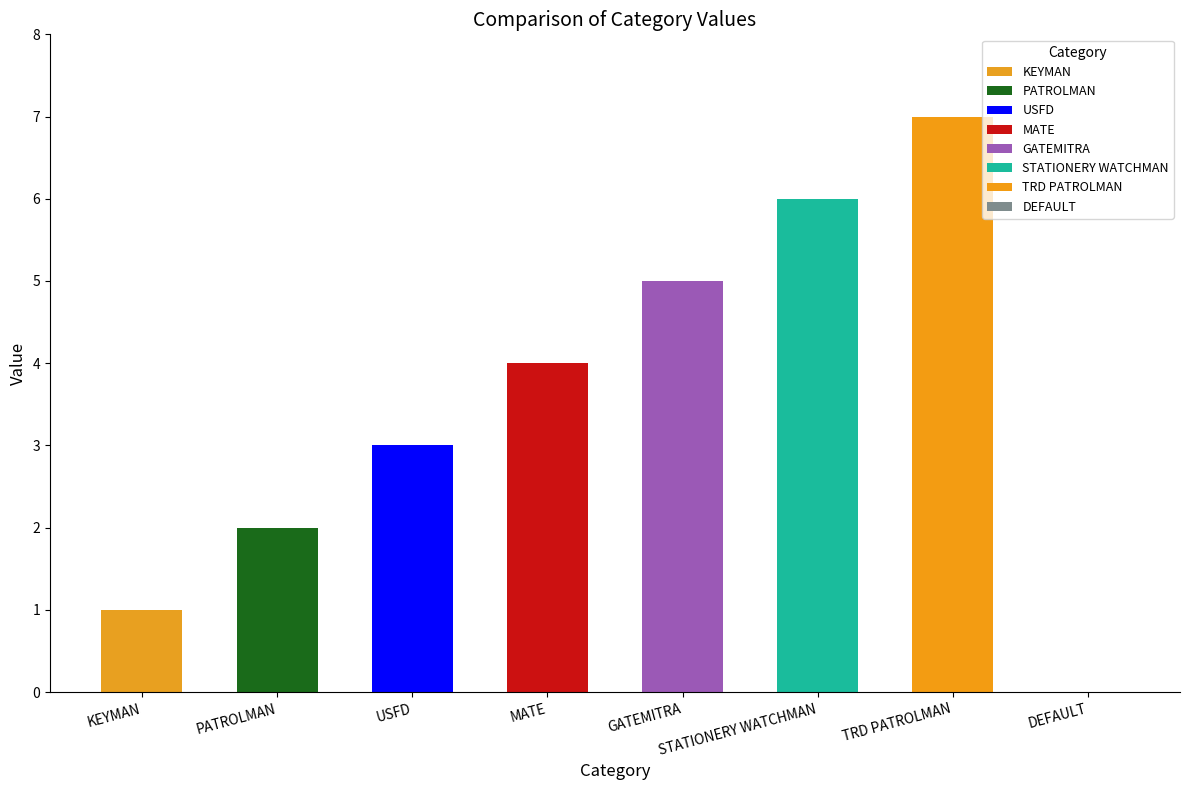

Reading right to left, transcribe all the data shown in this chart.

DEFAULT=0	TRD PATROLMAN=7	STATIONERY WATCHMAN=6	GATEMITRA=5	MATE=4	USFD=3	PATROLMAN=2	KEYMAN=1